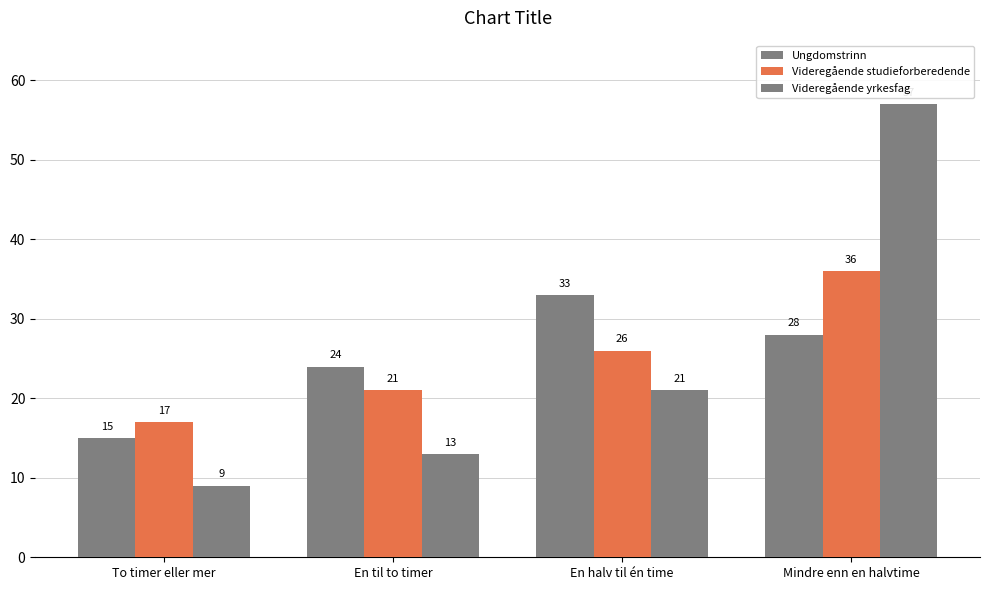

How many bars are there in total?

12